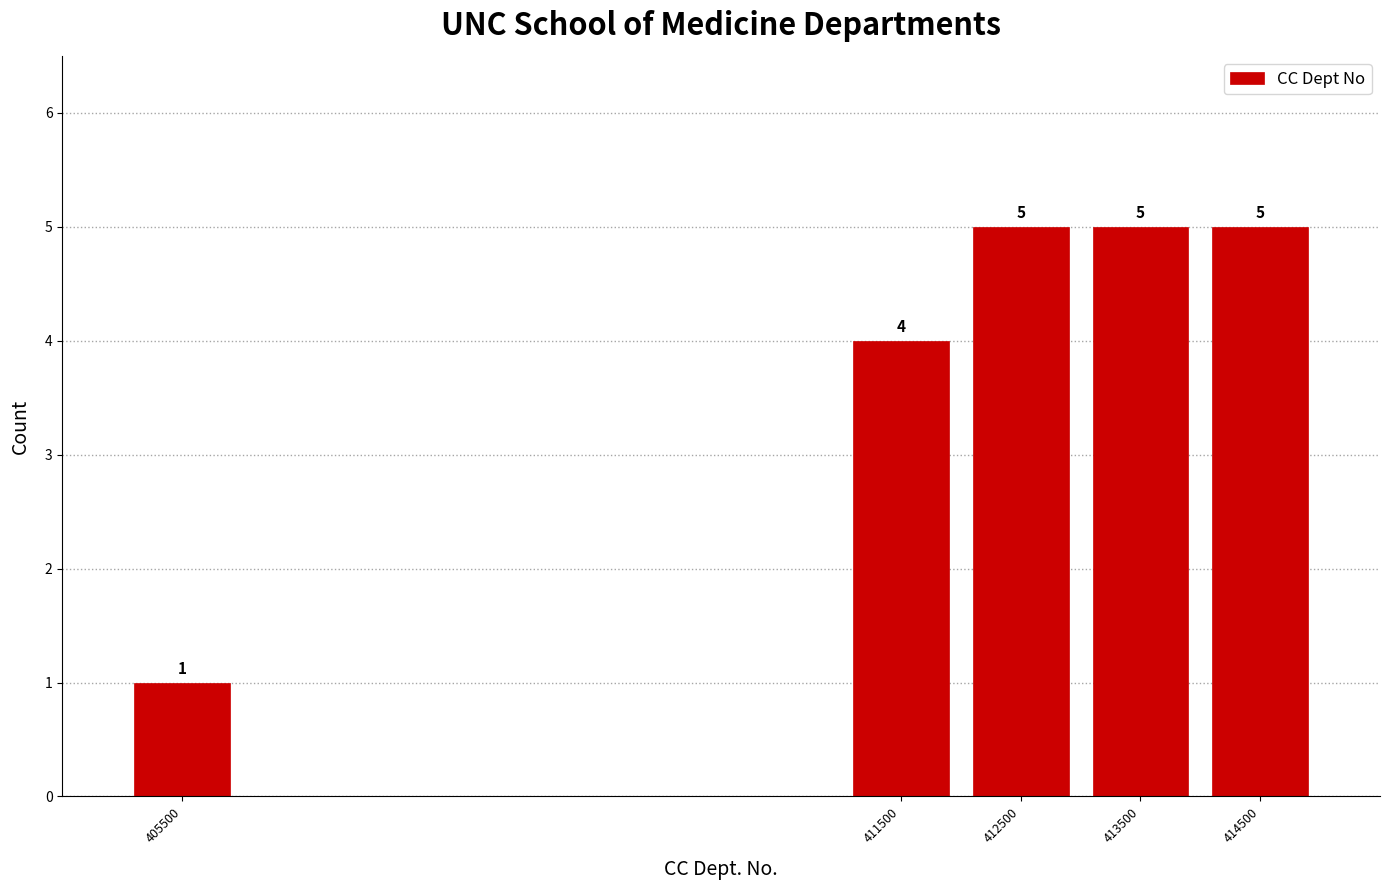

Reading left to right, extract all data points from this chart.

1	4	5	5	5